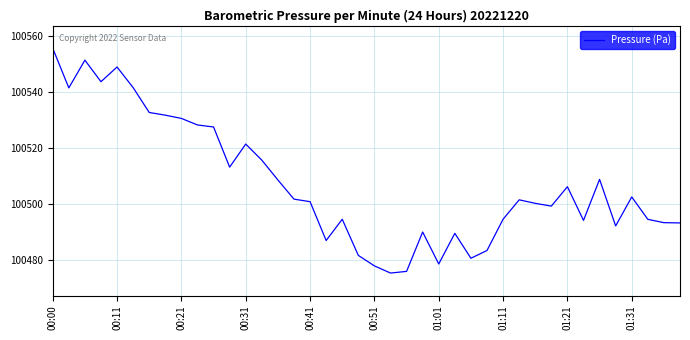

What is the difference between the second highest and minimum values?

76.1